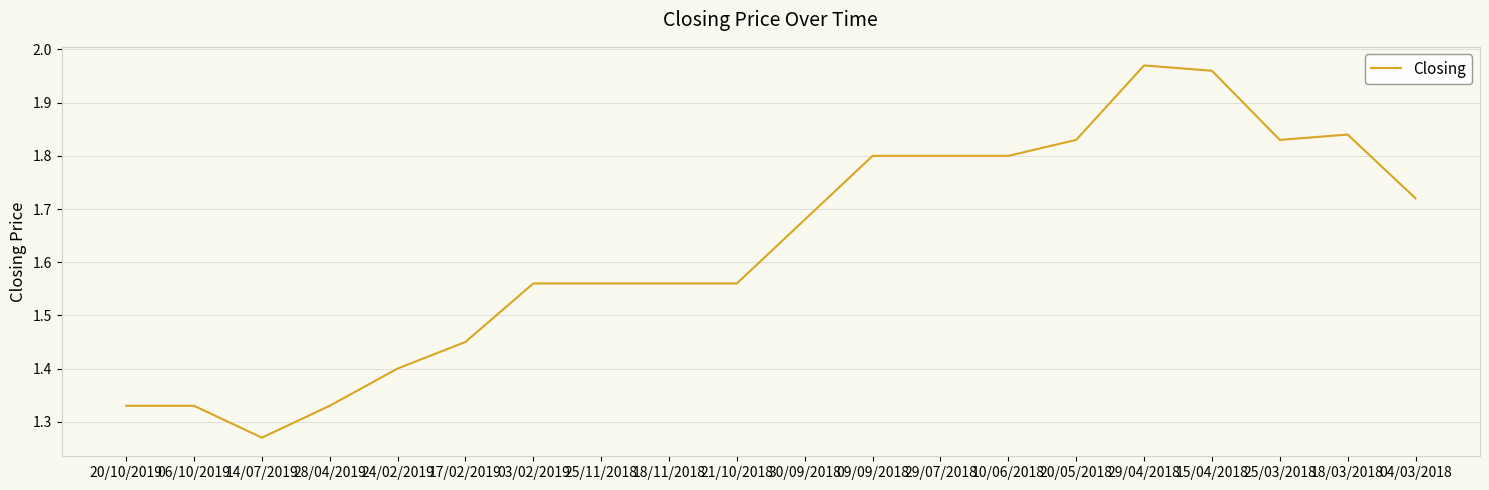

At which label is the value closest to 1?

14/07/2019